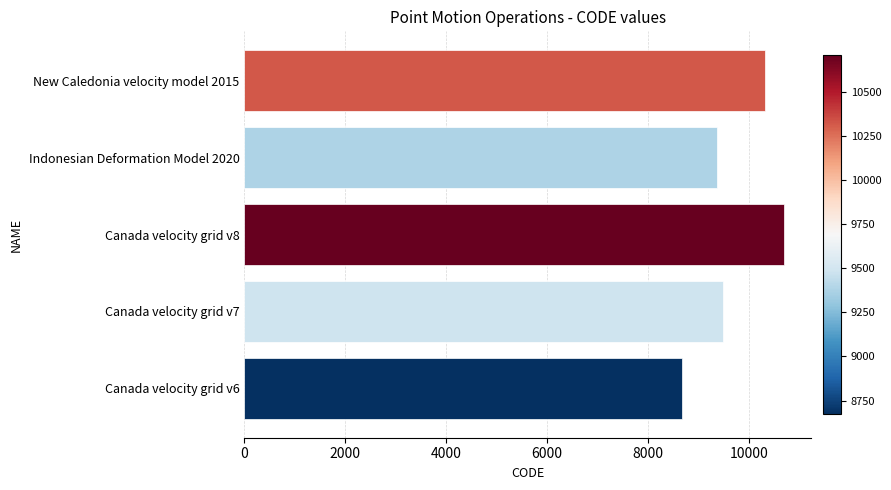

How many values are below 9483?

2